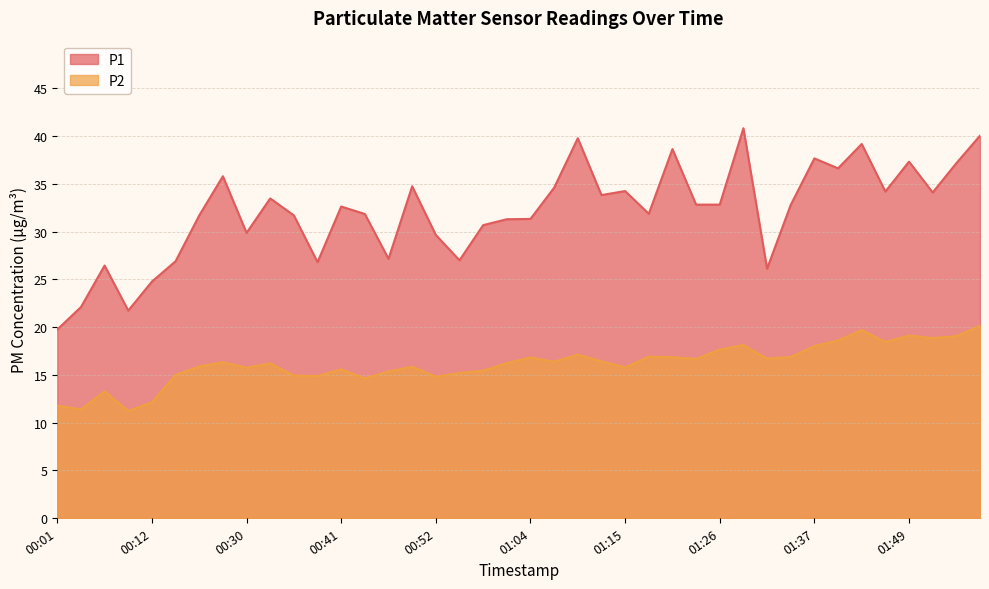

What is the sum of all P1 values?

1282.1